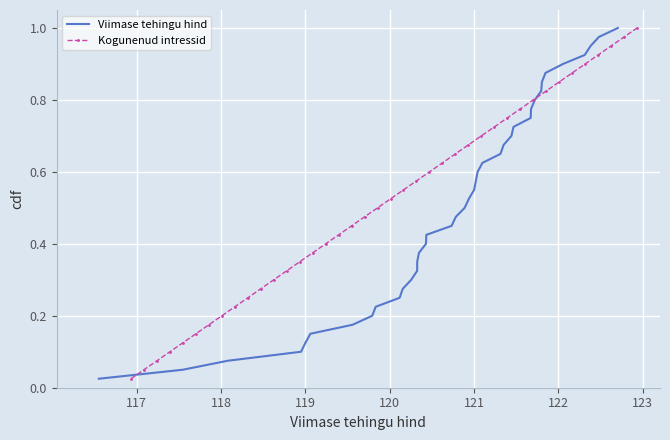

At how many categories does at least one series exceed 0?

40